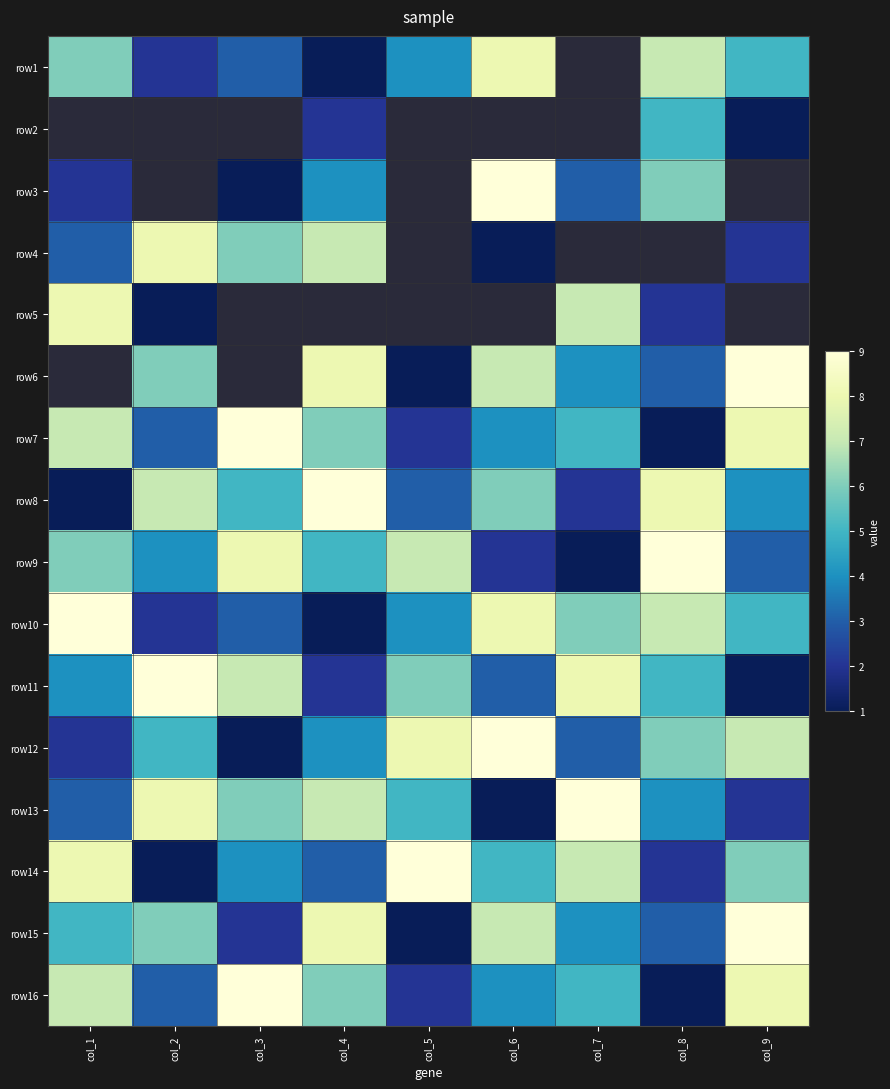

What is the sum of all row7 values?

45.0